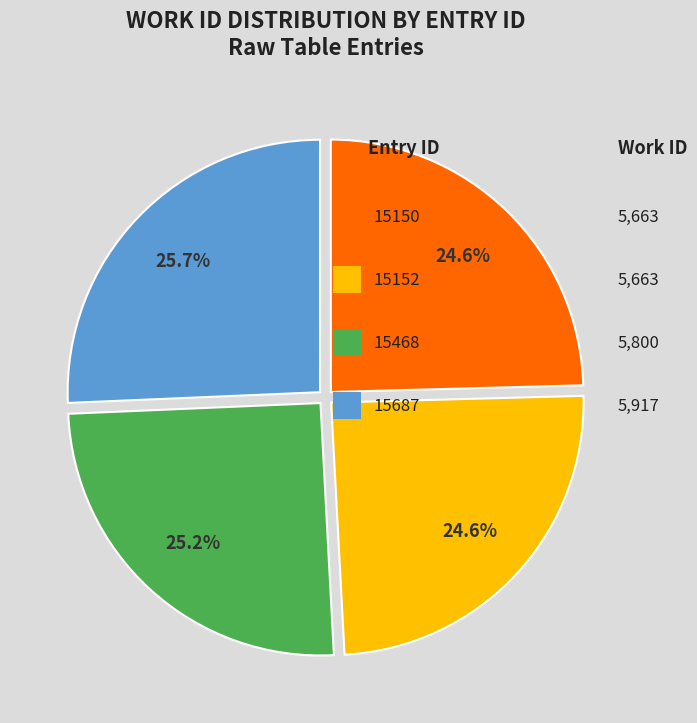

How many slices are in this pie chart?

4